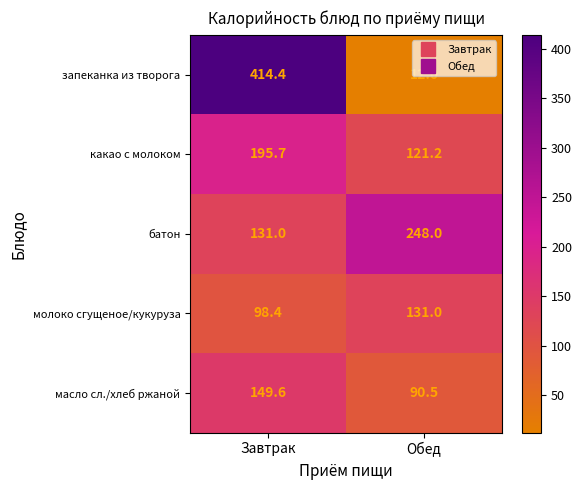

The value of батон at Обед is 397.0. True or false?

False